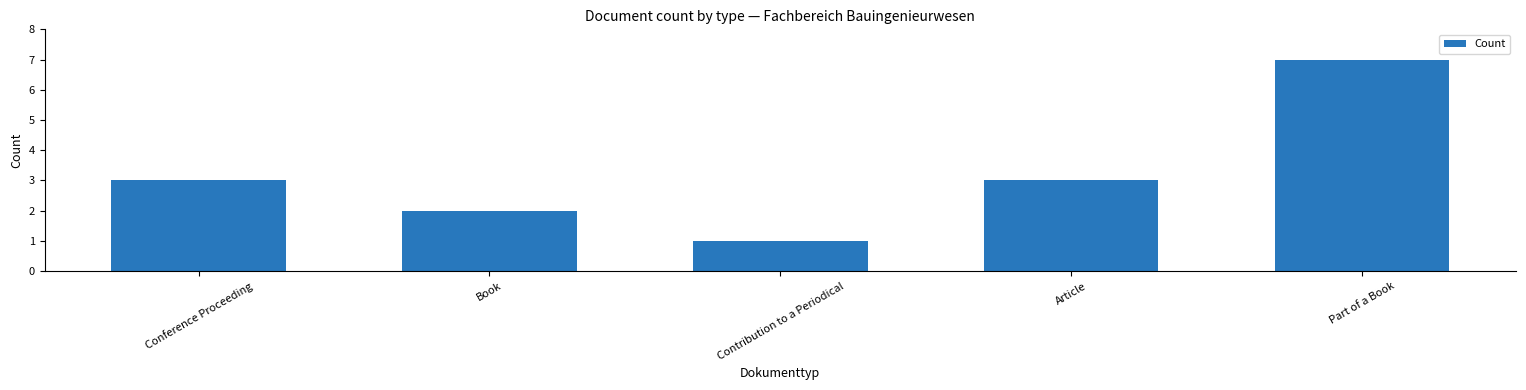

Reading left to right, list all the values displayed in this chart.

3	2	1	3	7